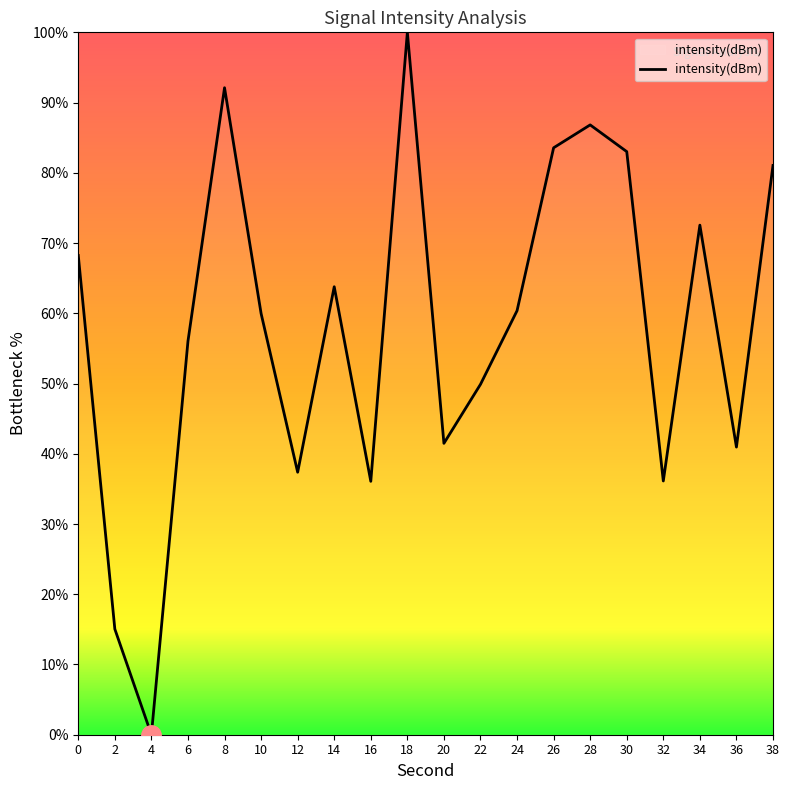

What is the difference between the maximum and minimum values?

100.0